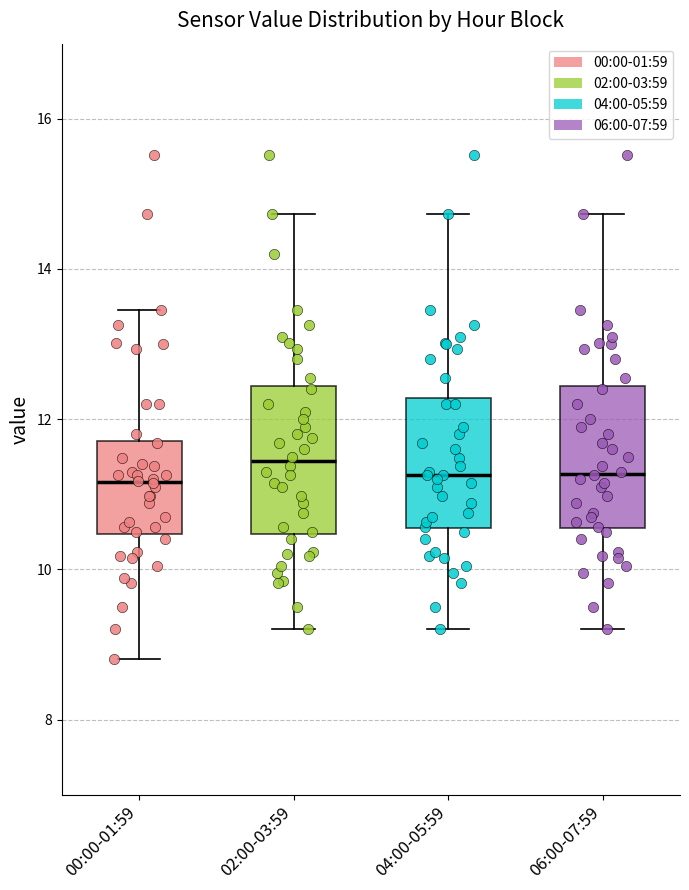

Where does the median line of the box for 02:00-03:59 sit on the y-axis? The values are not printed on the chart, so give them approximately, as read against the axis.

11.4